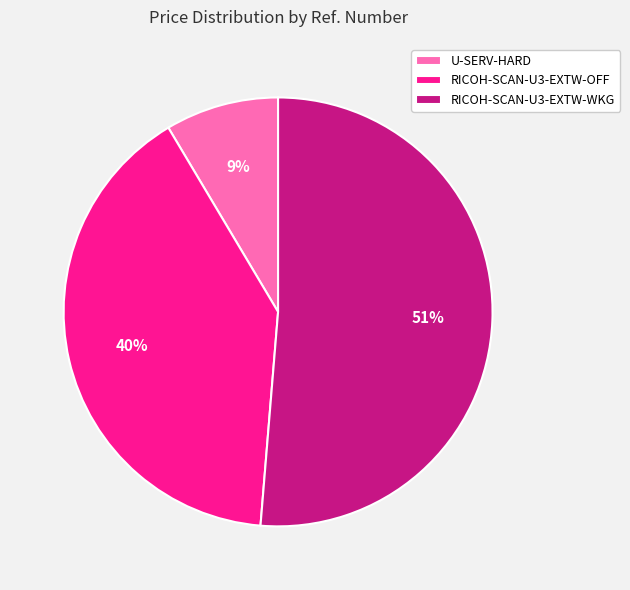

To the nearest percent, what is the difference between the RICOH-SCAN-U3-EXTW-WKG and RICOH-SCAN-U3-EXTW-OFF slice percentages?

11%